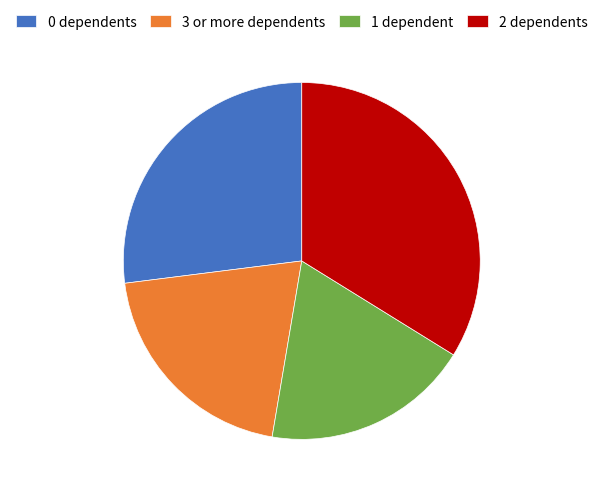

True or false: 0 dependents accounts for 27% of the total.

True